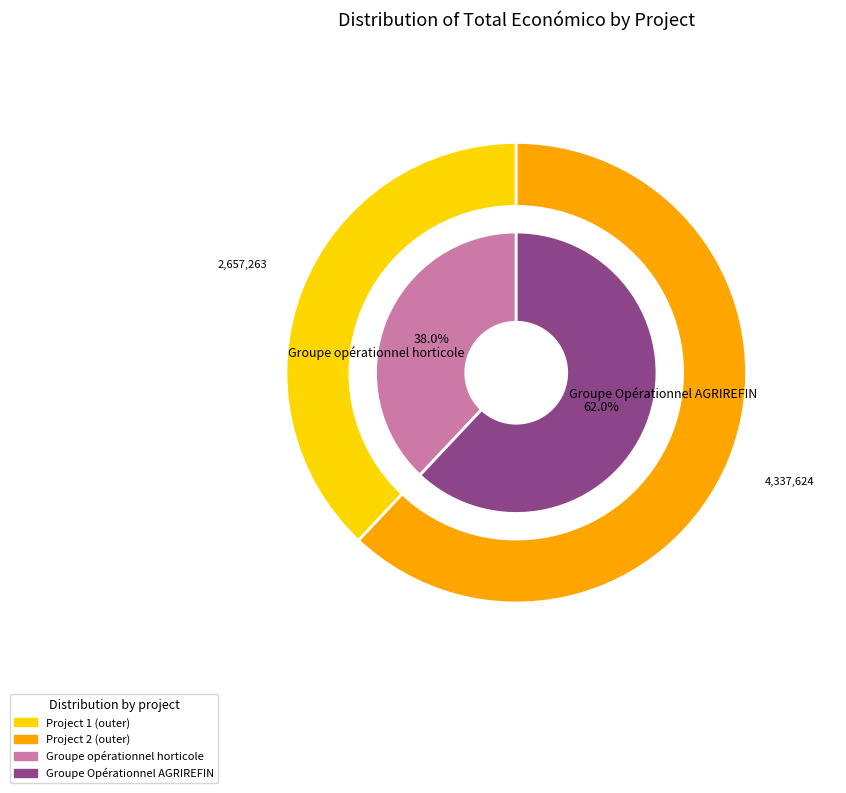

What is the ratio of the value at Groupe Opérationnel AGRIREFIN to the value at Groupe opérationnel horticole?

1.6